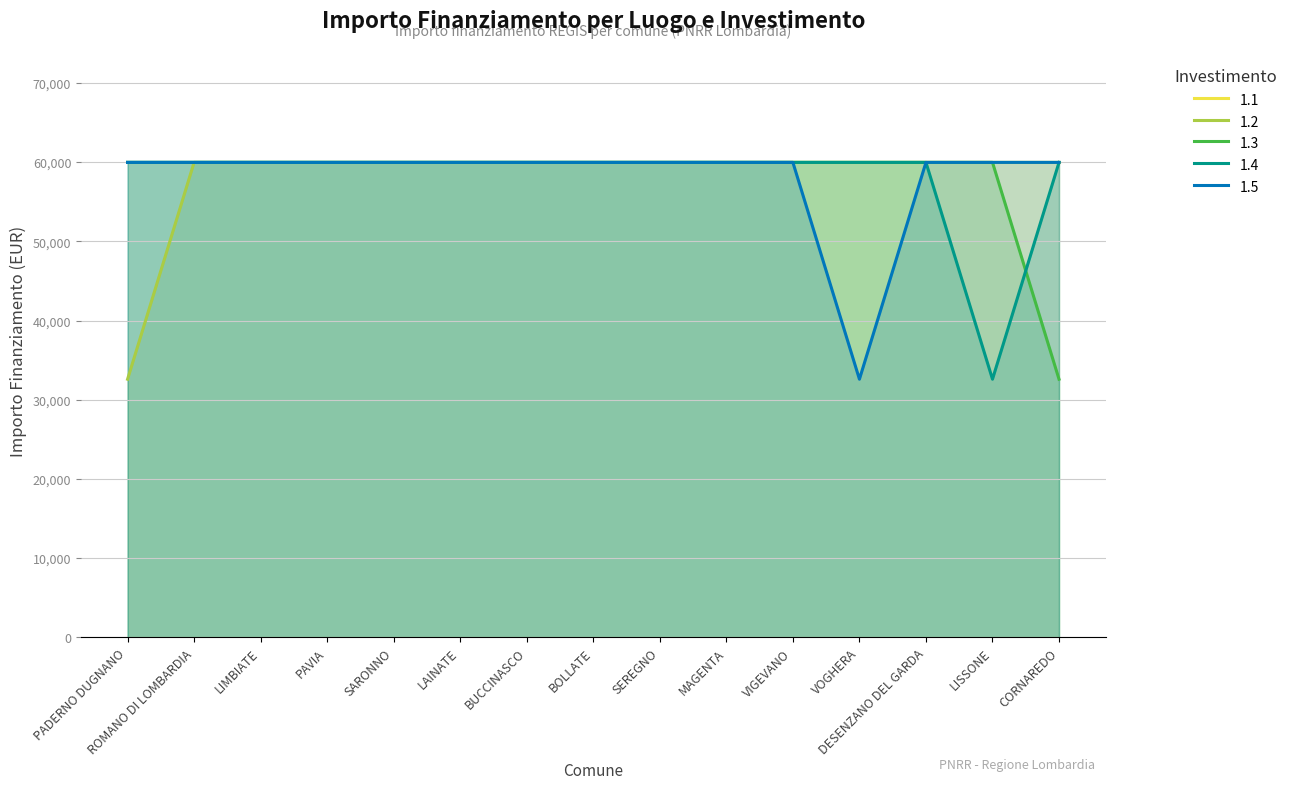

Reading left to right, list all the values displayed in this chart.

1.2: PADERNO DUGNANO=32589	ROMANO DI LOMBARDIA=59966	LIMBIATE=59966	PAVIA=59966	SARONNO=59966	LAINATE=59966	BUCCINASCO=59966	BOLLATE=59966	SEREGNO=59966	MAGENTA=59966	VIGEVANO=59966	VOGHERA=59966	DESENZANO DEL GARDA=59966	LISSONE=59966	CORNAREDO=59966
1.3: PADERNO DUGNANO=59966	ROMANO DI LOMBARDIA=59966	LIMBIATE=59966	PAVIA=59966	SARONNO=59966	LAINATE=59966	BUCCINASCO=59966	BOLLATE=59966	SEREGNO=59966	MAGENTA=59966	VIGEVANO=59966	VOGHERA=59966	DESENZANO DEL GARDA=59966	LISSONE=59966	CORNAREDO=32589
1.4: PADERNO DUGNANO=59966	ROMANO DI LOMBARDIA=59966	LIMBIATE=59966	PAVIA=59966	SARONNO=59966	LAINATE=59966	BUCCINASCO=59966	BOLLATE=59966	SEREGNO=59966	MAGENTA=59966	VIGEVANO=59966	VOGHERA=59966	DESENZANO DEL GARDA=59966	LISSONE=32589	CORNAREDO=59966
1.5: PADERNO DUGNANO=59966	ROMANO DI LOMBARDIA=59966	LIMBIATE=59966	PAVIA=59966	SARONNO=59966	LAINATE=59966	BUCCINASCO=59966	BOLLATE=59966	SEREGNO=59966	MAGENTA=59966	VIGEVANO=59966	VOGHERA=32589	DESENZANO DEL GARDA=59966	LISSONE=59966	CORNAREDO=59966